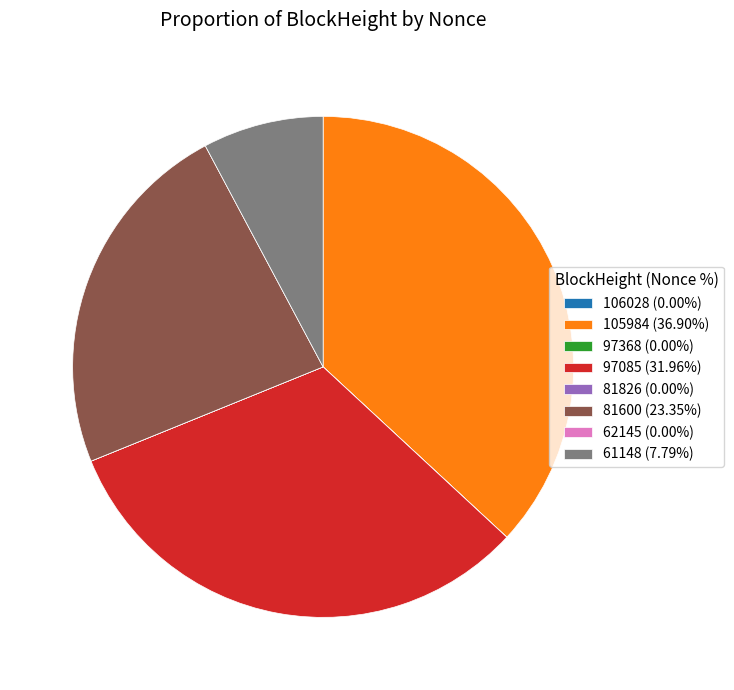

Is there any slice that represents more than half of the pie?

No